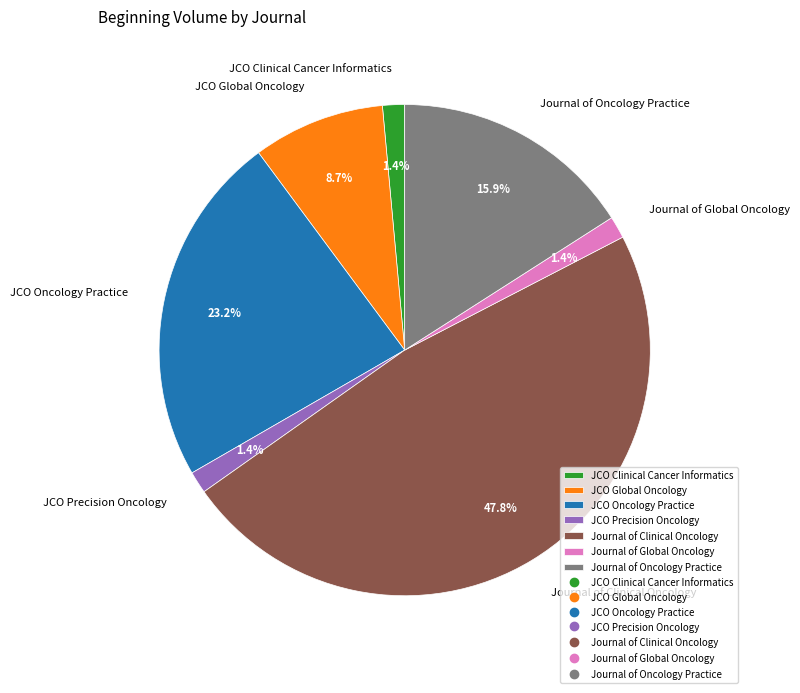

How many segments does this pie chart have?

7